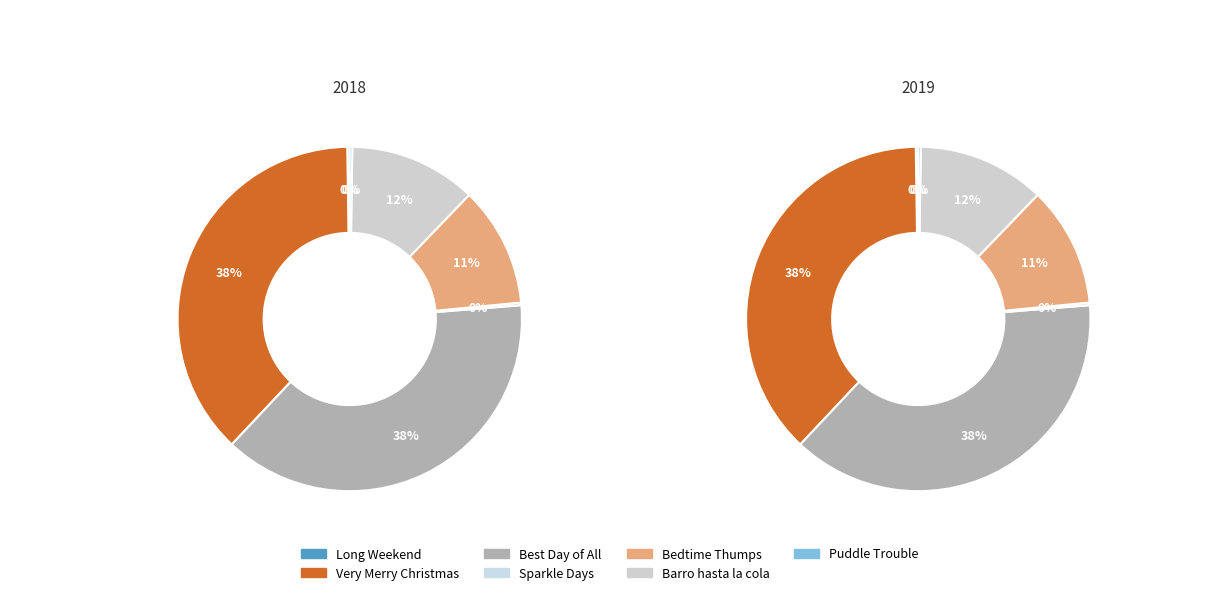

Is it true that Henry and Mudge in Puddle Trouble is 10% of the pie?

False